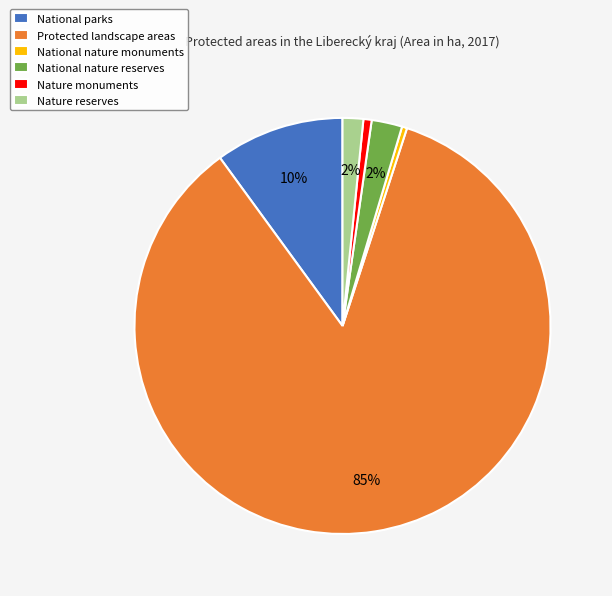

Approximately how many times larger is the value at National nature reserves compared to National nature monuments?

6.0